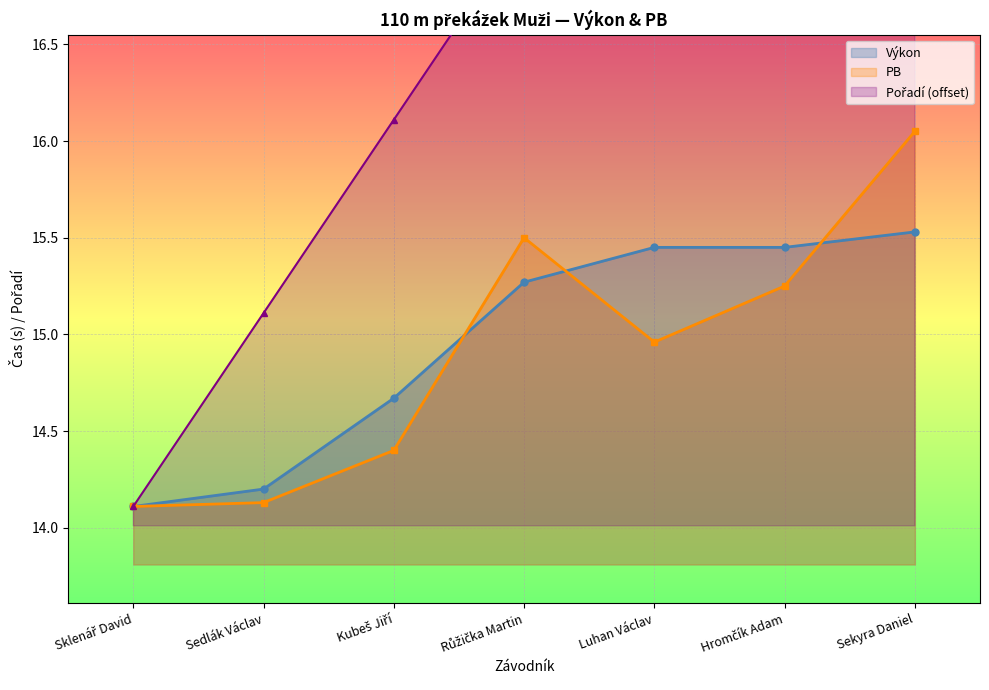

The value of PB at Luhan Václav is 6.9. True or false?

False